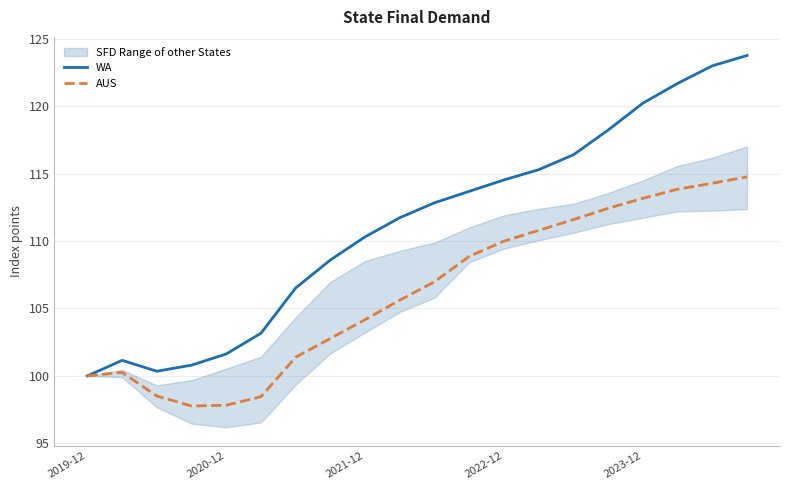

True or false: AUS and WA intersect in this chart.

False